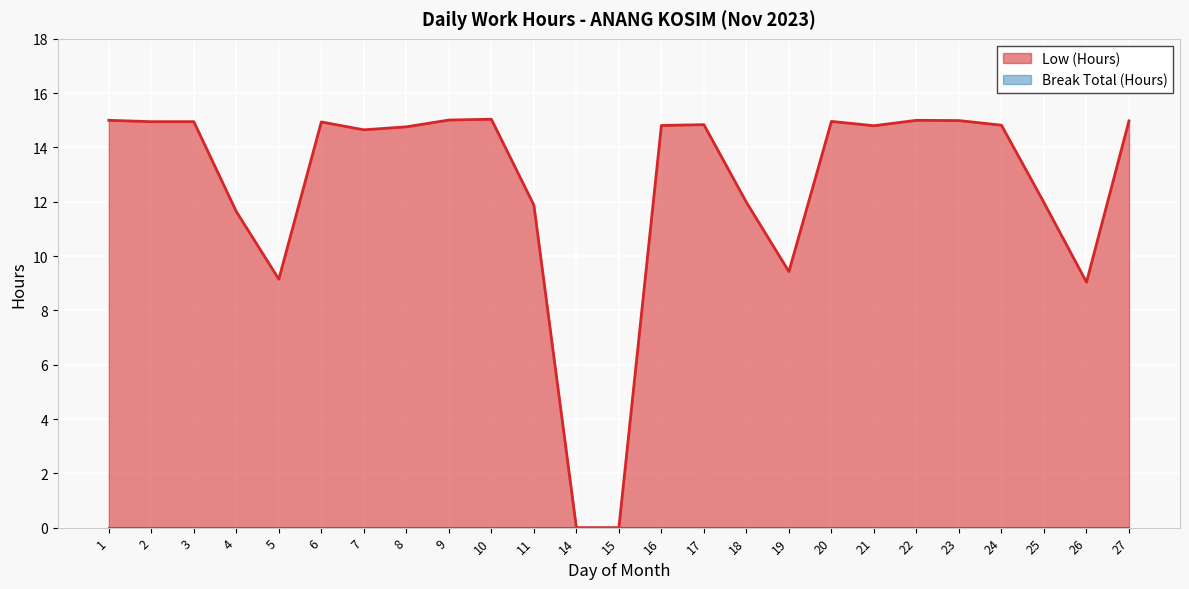

Rank the categories by value from highest to lowest.

10, 9, 1, 22, 23, 27, 20, 2, 3, 6, 17, 24, 16, 21, 8, 7, 18, 25, 11, 4, 19, 5, 26, 14, 15